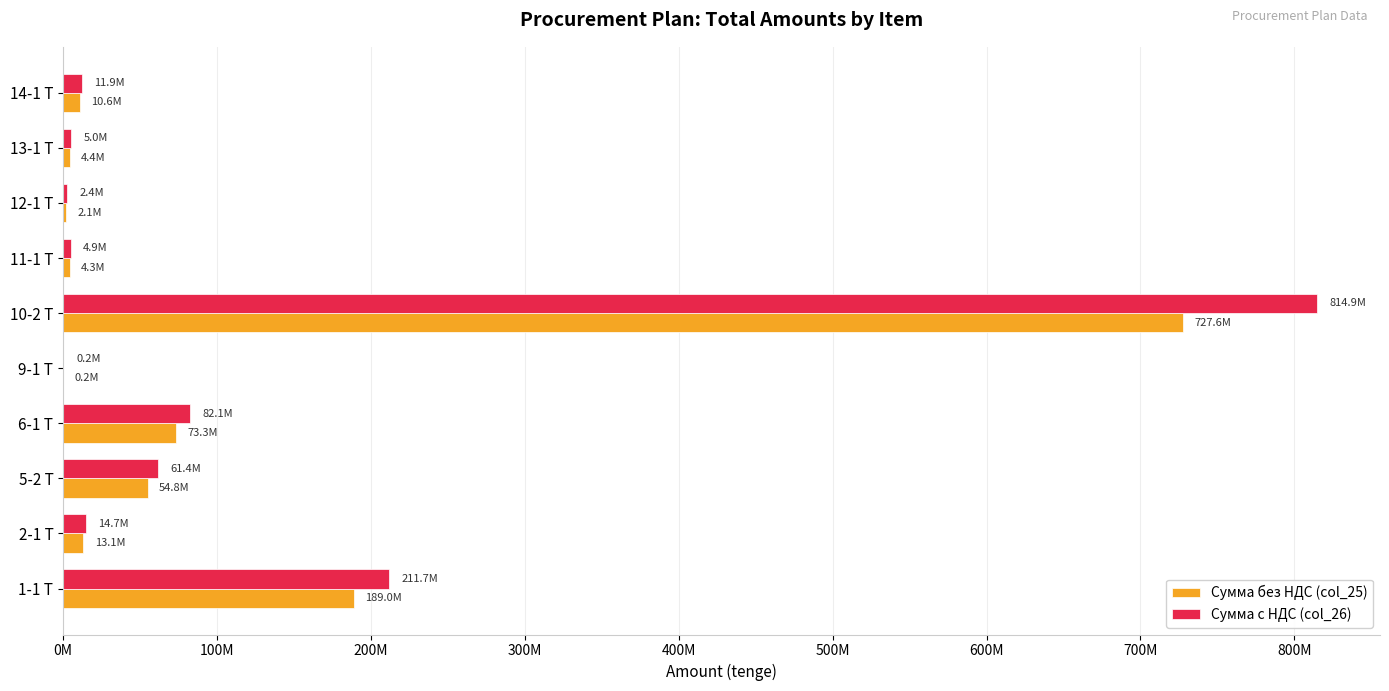

What are all the series names shown in the legend?

Сумма без НДС (col_25), Сумма с НДС (col_26)